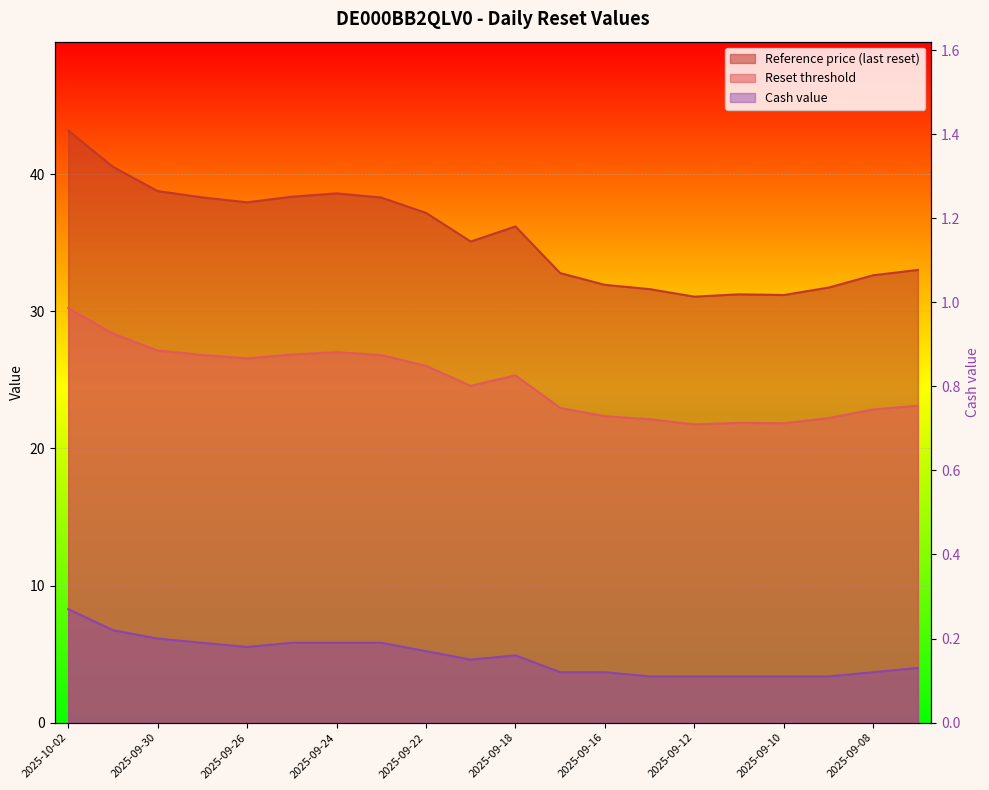

Which category has the lowest value across all series?

2025-09-15